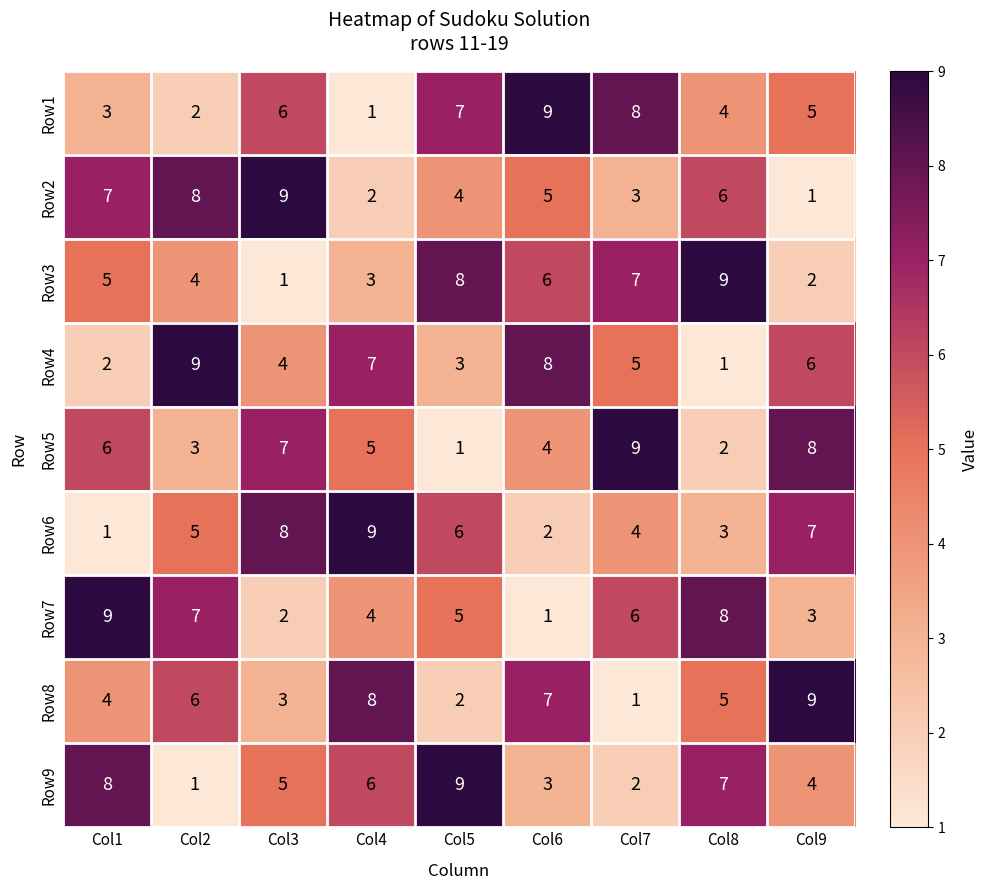

What is the greatest value displayed?

9